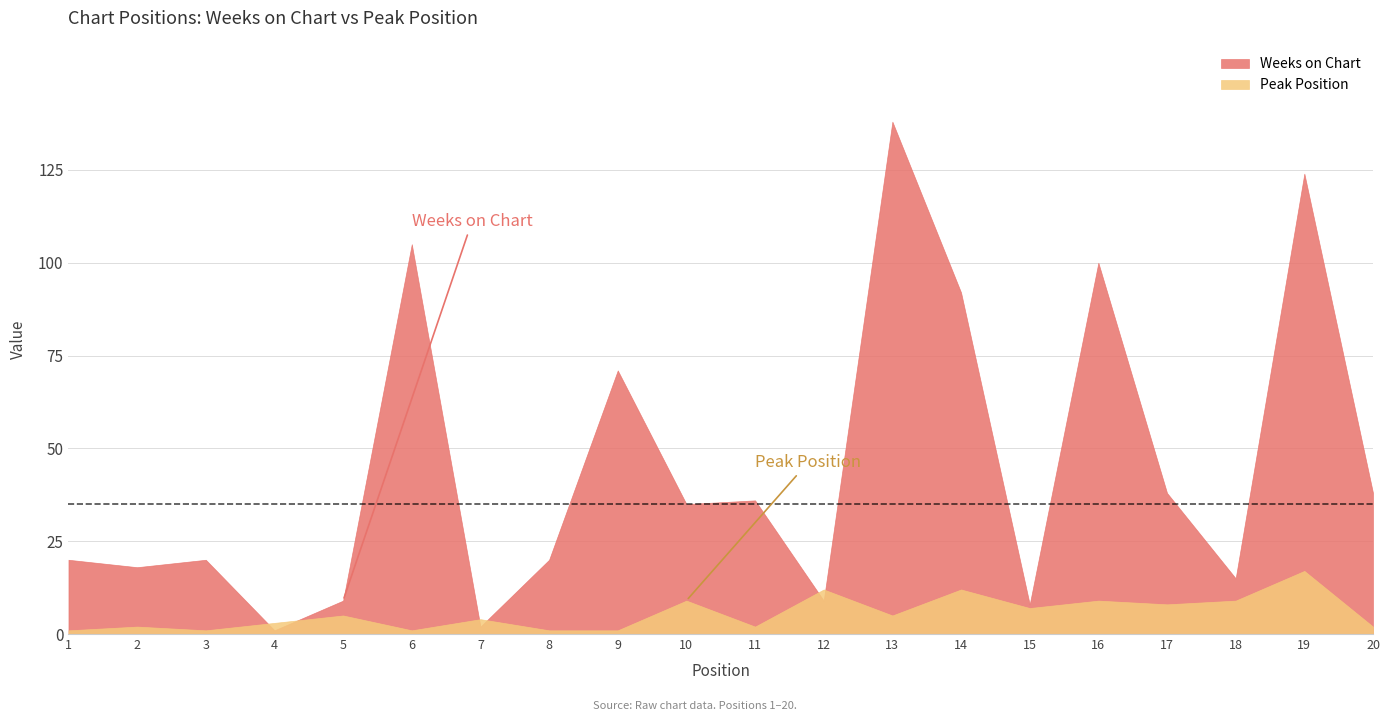

Reading left to right, what are all the values shown in this chart?

Weeks on Chart: 20	18	20	1	9	105	2	20	71	35	36	9	138	92	8	100	38	15	124	38
Peak Position: 1	2	1	3	5	1	4	1	1	9	2	12	5	12	7	9	8	9	17	2